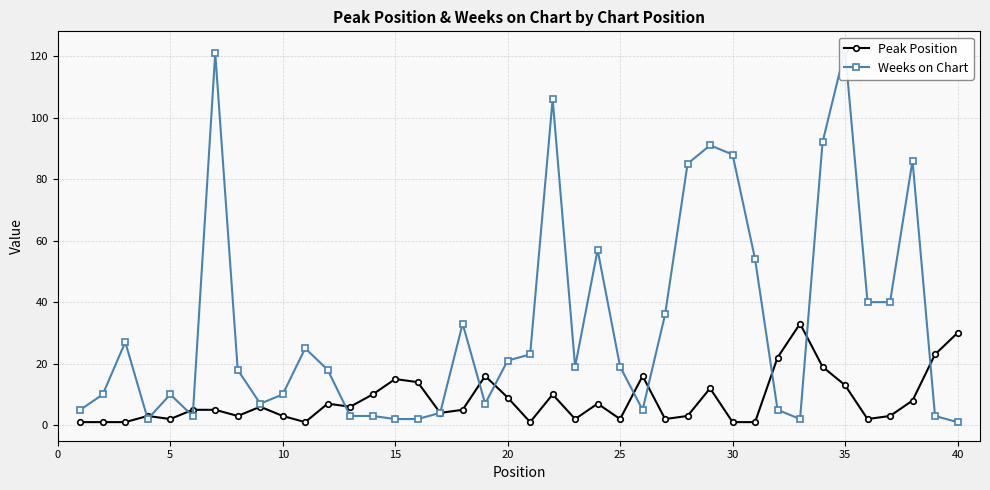

True or false: Peak Position has more than 2 interior local peaks.

True